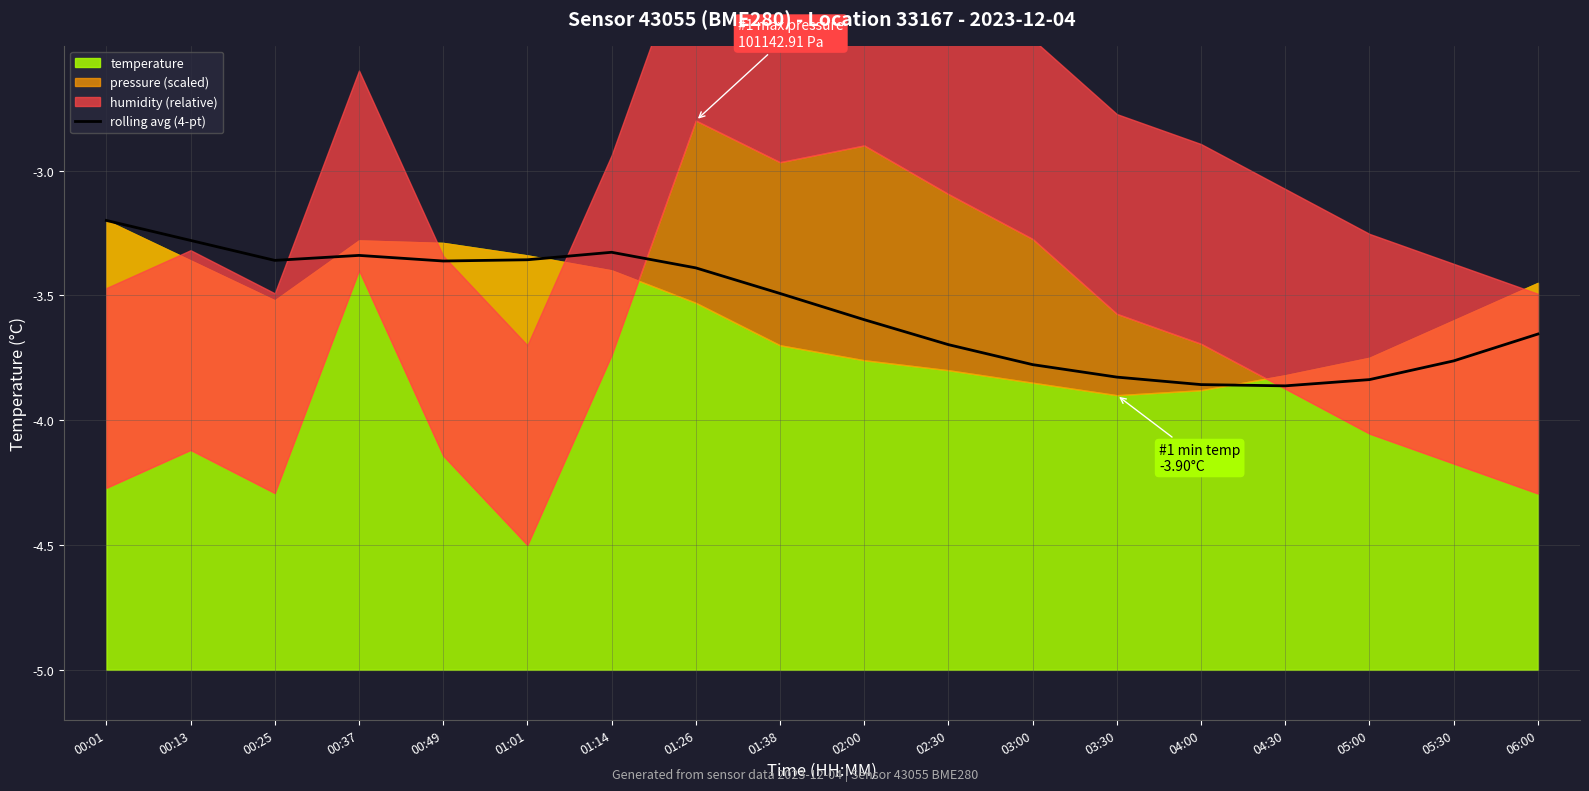

What is the value of the 7th point from the left?

-3.3